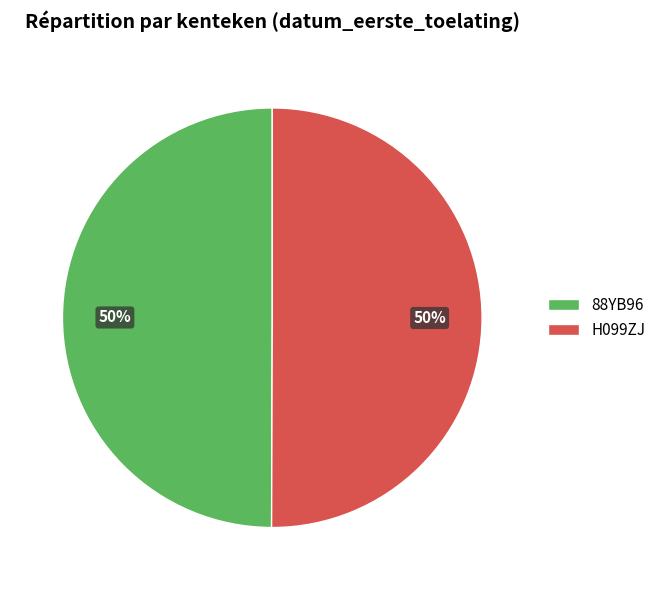

Is it true that 88YB96 is 37% of the pie?

False